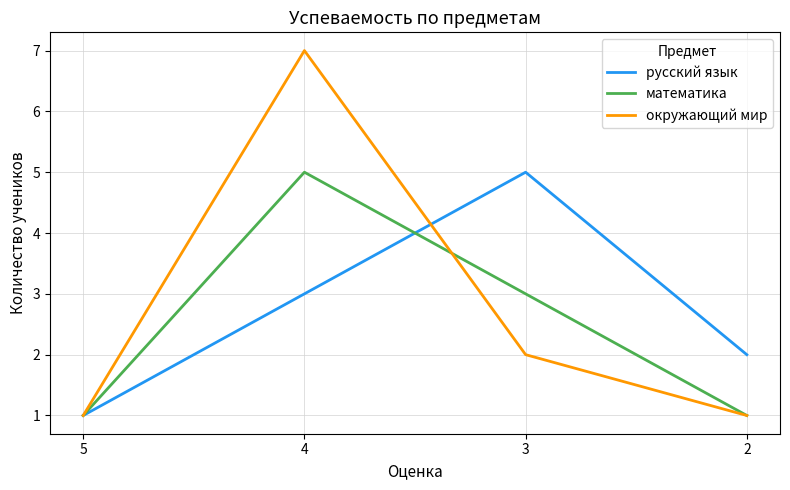

Rank the series at 3 from lowest to highest value.

окружающий мир, математика, русский язык